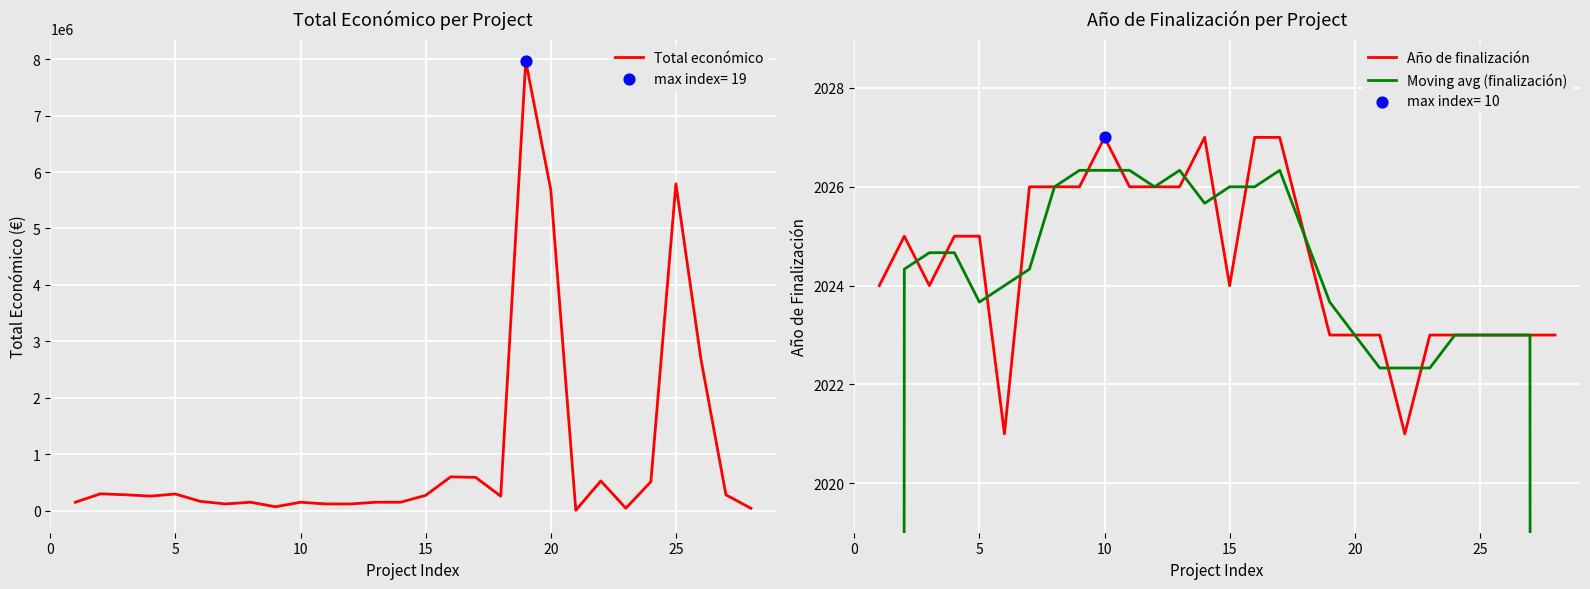

Which series contains the lowest Y value?

Moving avg (finalización)